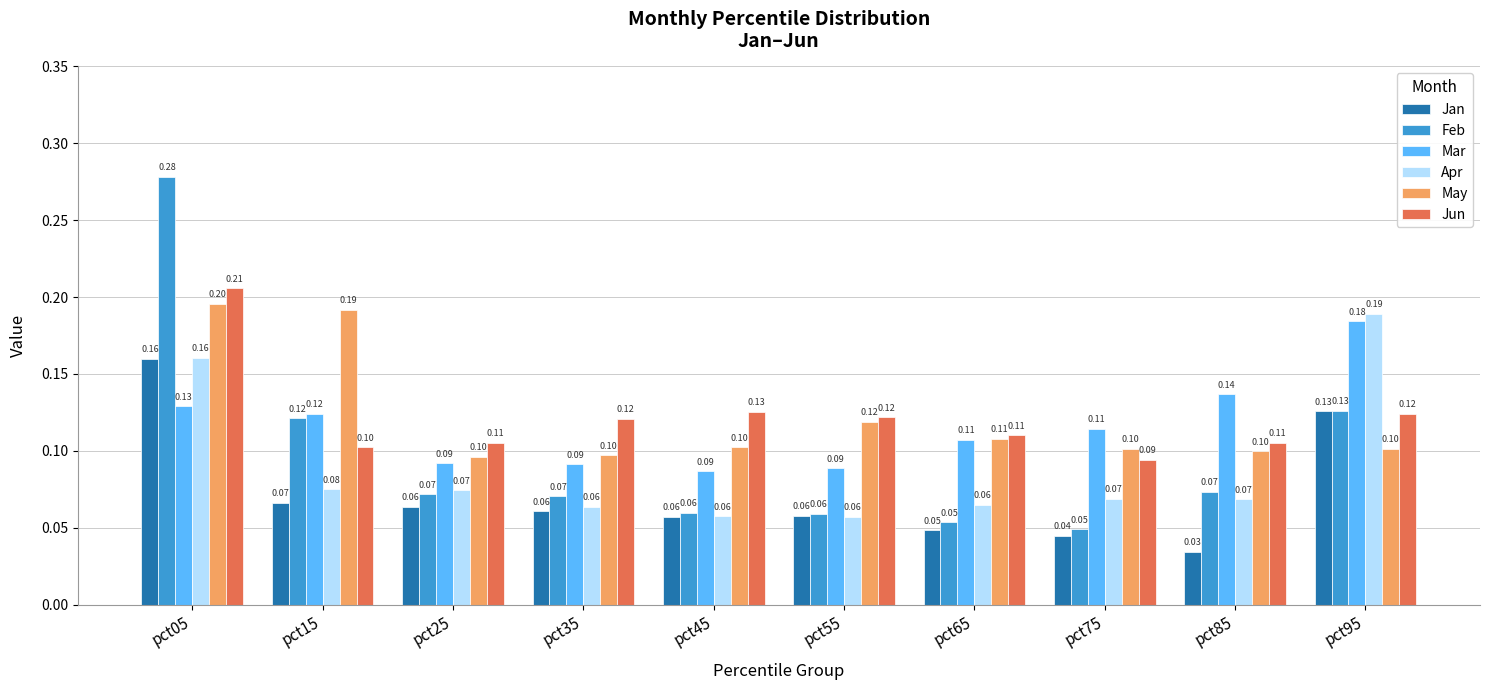

Which series has the largest range (max minus min)?

Feb